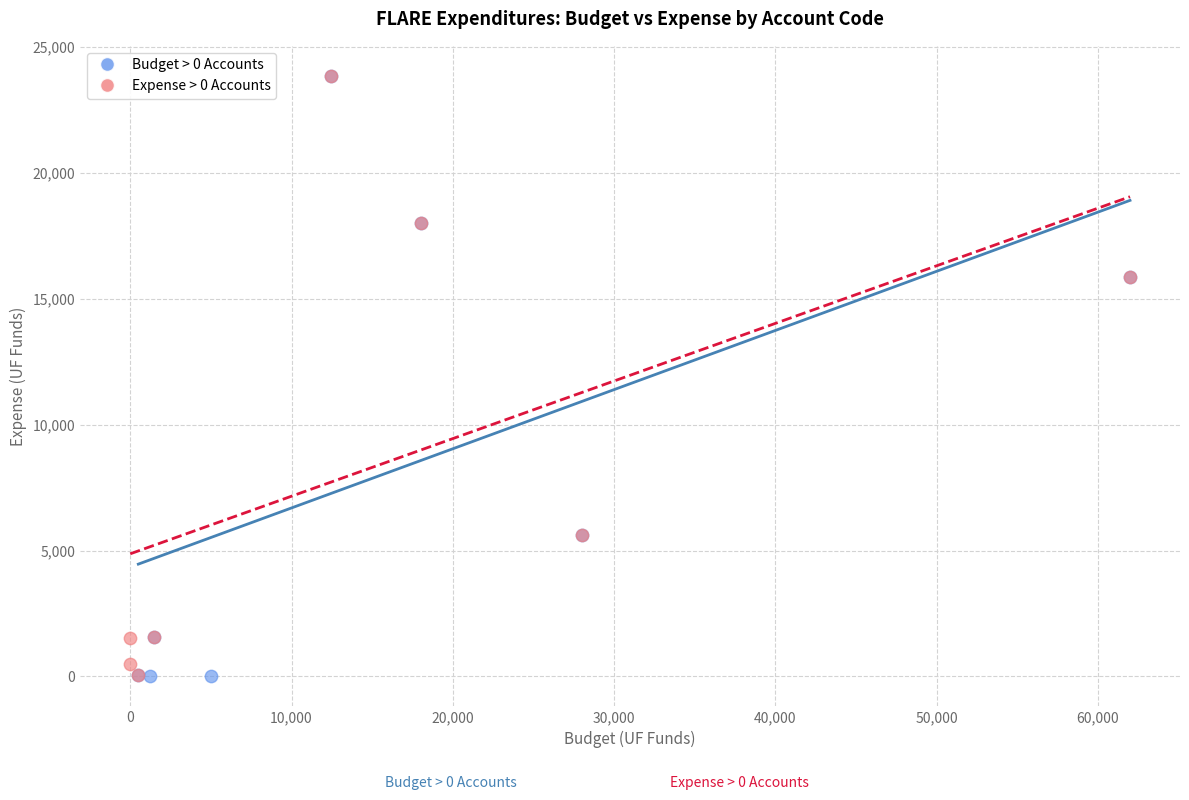

What are all the series names shown in the legend?

Budget > 0 Accounts, Expense > 0 Accounts